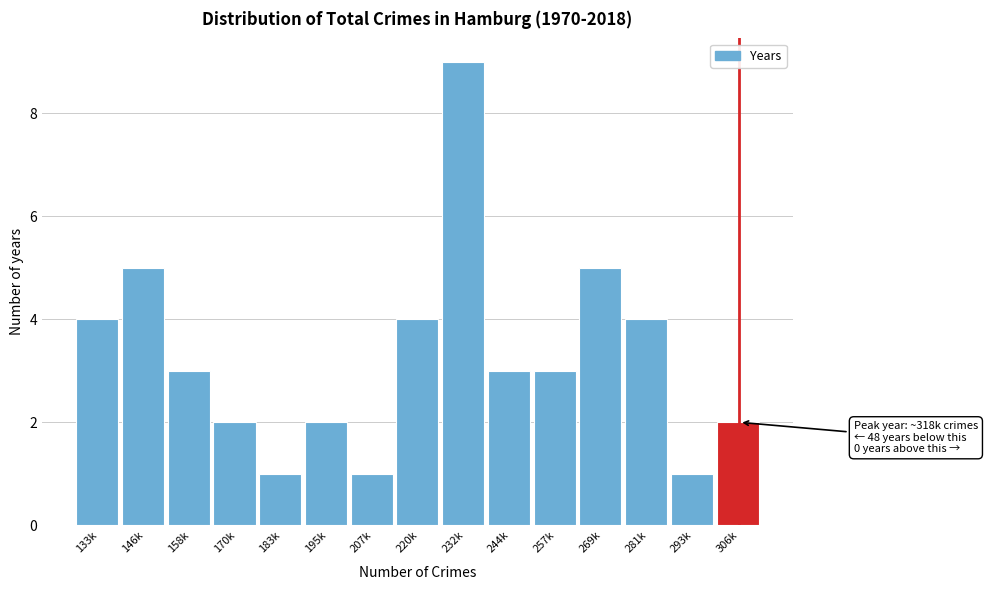

Reading left to right, list all the values displayed in this chart.

133k=4	146k=5	158k=3	170k=2	183k=1	195k=2	207k=1	220k=4	232k=9	244k=3	257k=3	269k=5	281k=4	293k=1	306k=2